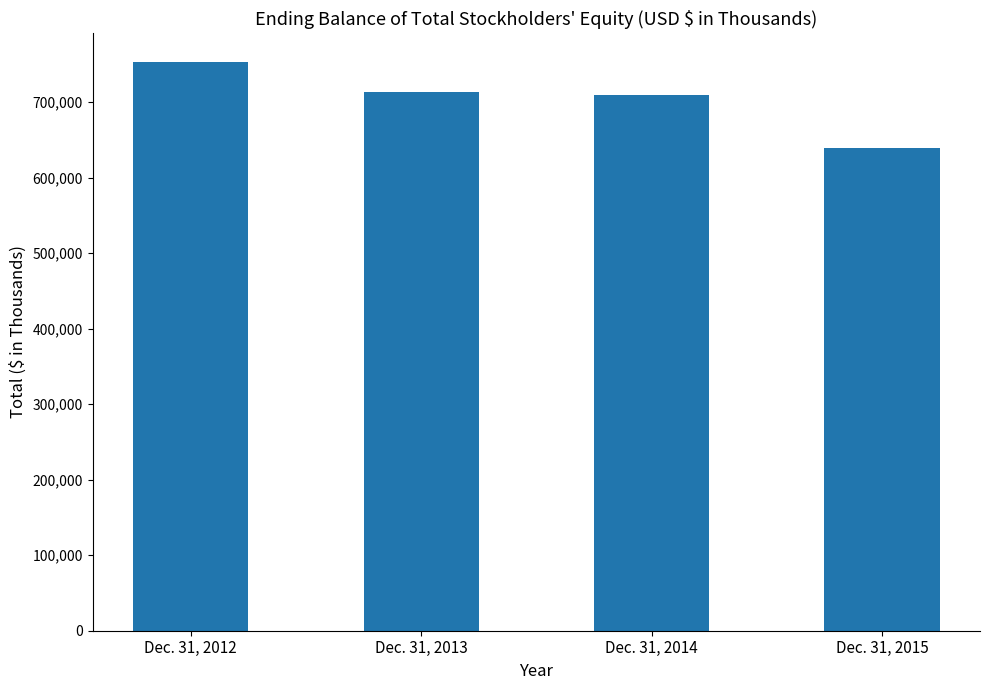

Between Dec. 31, 2013 and Dec. 31, 2015, which is larger?

Dec. 31, 2013